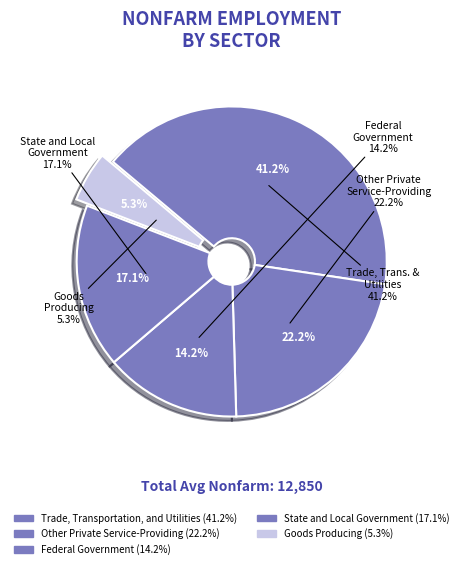

What percentage is NOT represented by Goods Producing?

94.7%